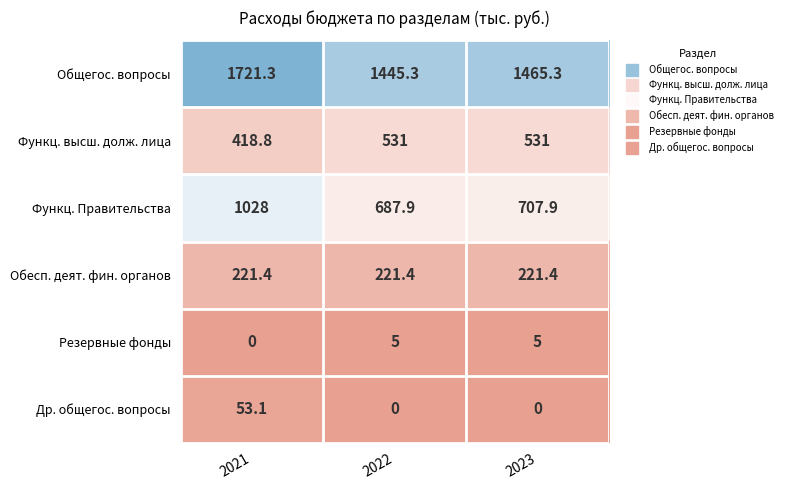

List the series in order of their peak value, lowest first.

Резервные фонды, Др. общегос. вопросы, Обесп. деят. фин. органов, Функц. высш. долж. лица, Функц. Правительства, Общегос. вопросы